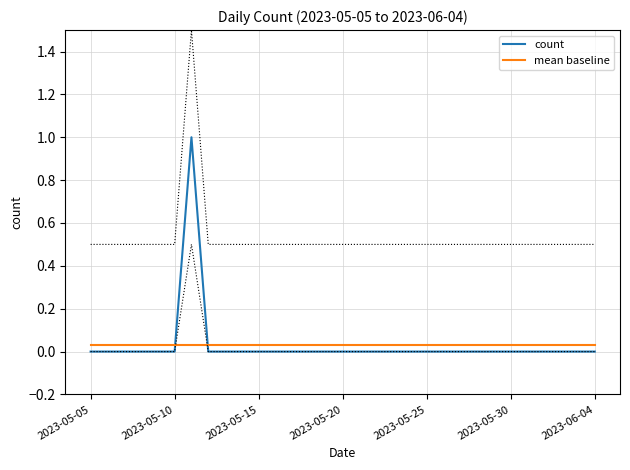

Where is count nearest to the value 0?

2023-05-05